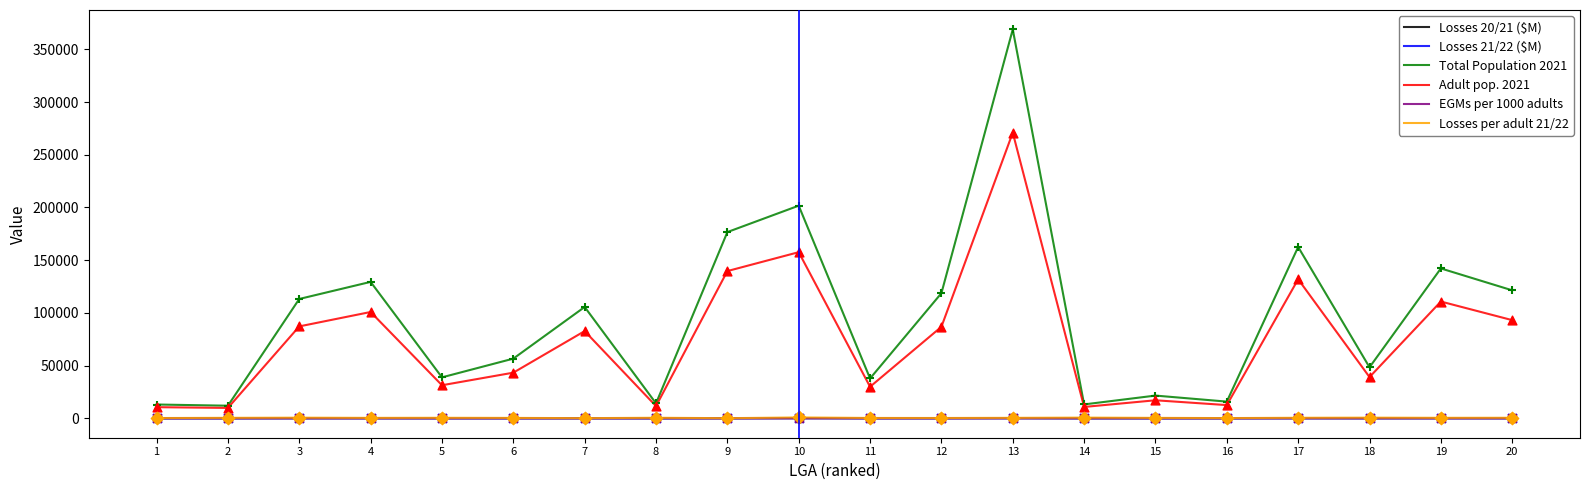

At which category is the sum across all series the highest?

13